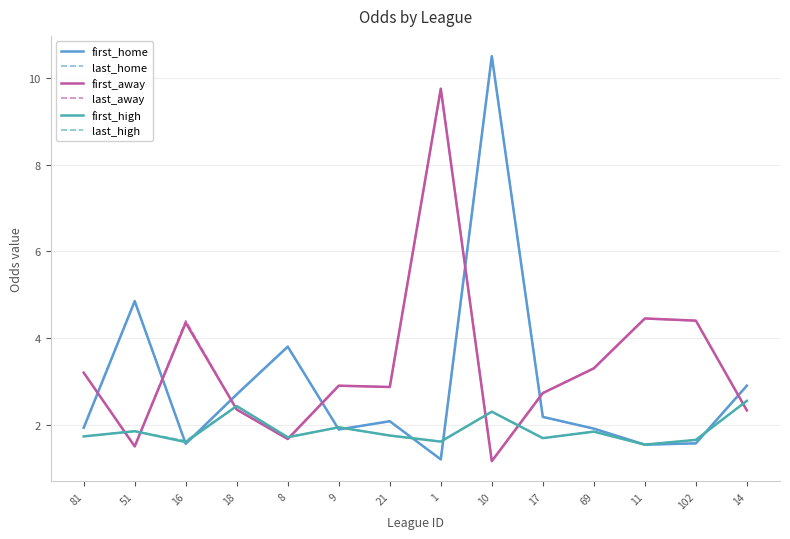

Is it true that last_away equals 0.6 at 10?

False